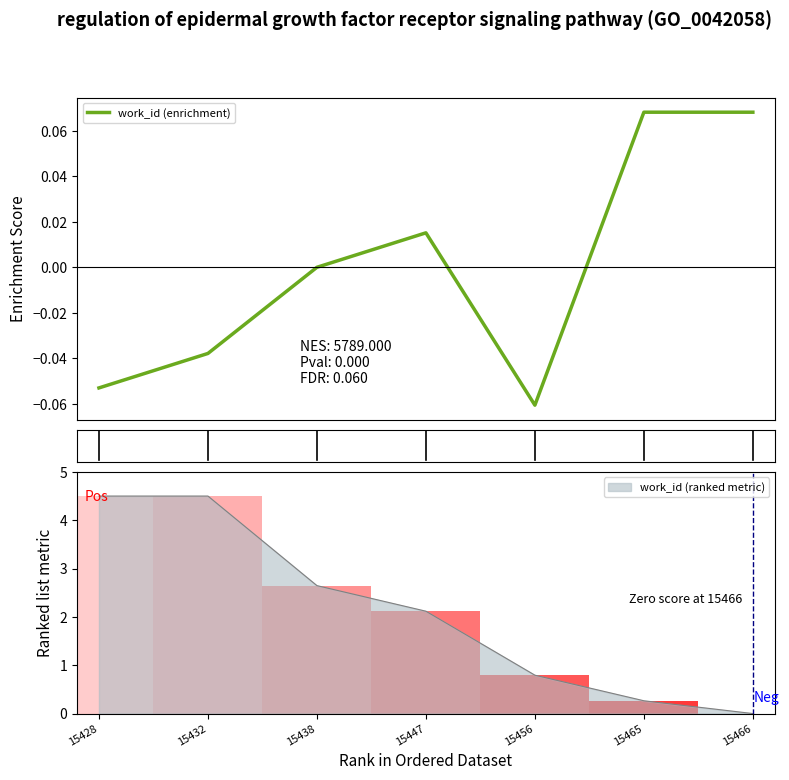

At which category does the chart reach its minimum across all series?

15456